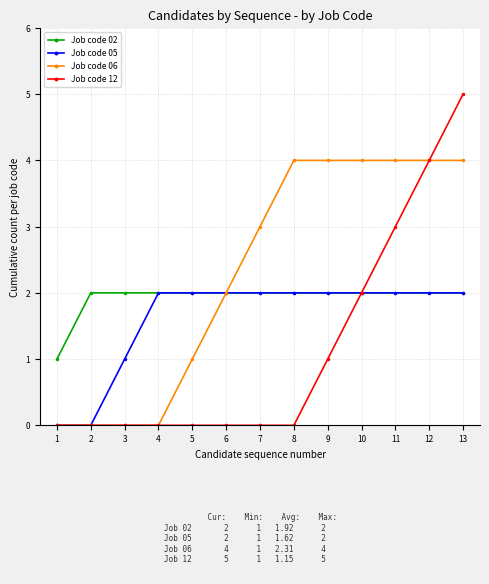

What is the spread (max minus min) of values at 10?

2